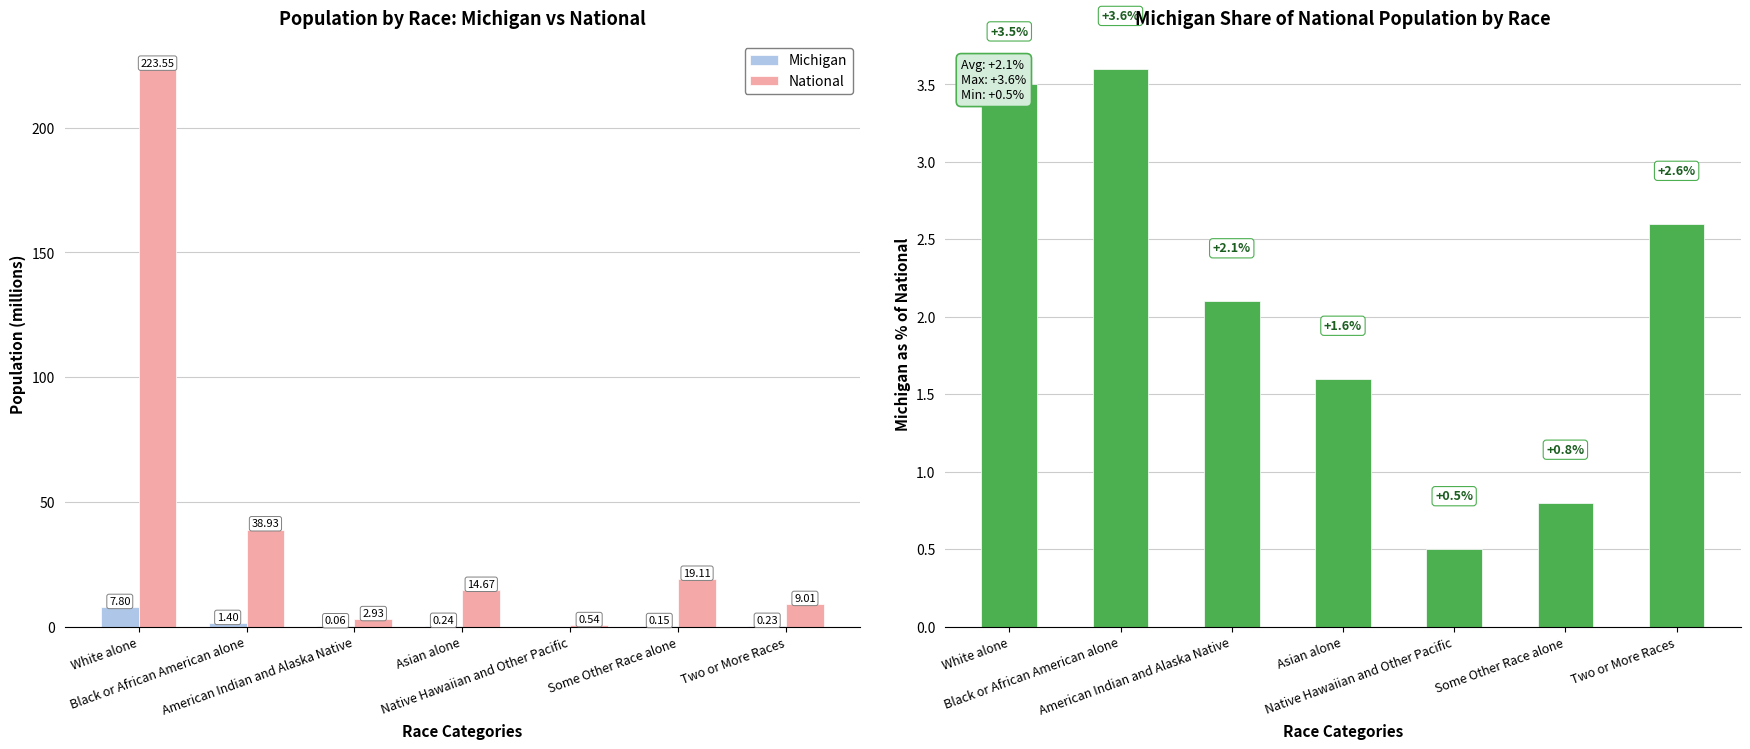

Count the Michigan % of National values in the range 0 to 3.

5